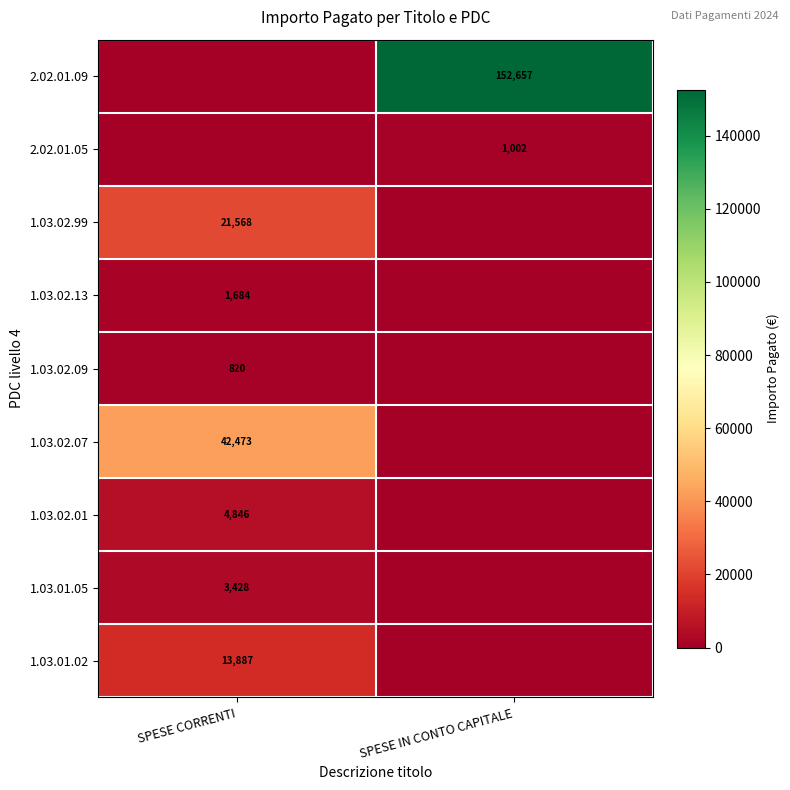

What is the maximum value shown in the chart?

152656.6